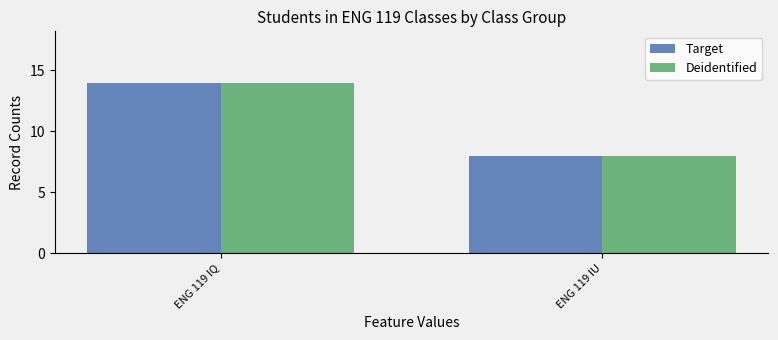

Is it true that Target equals 14 at ENG 119 IQ?

True